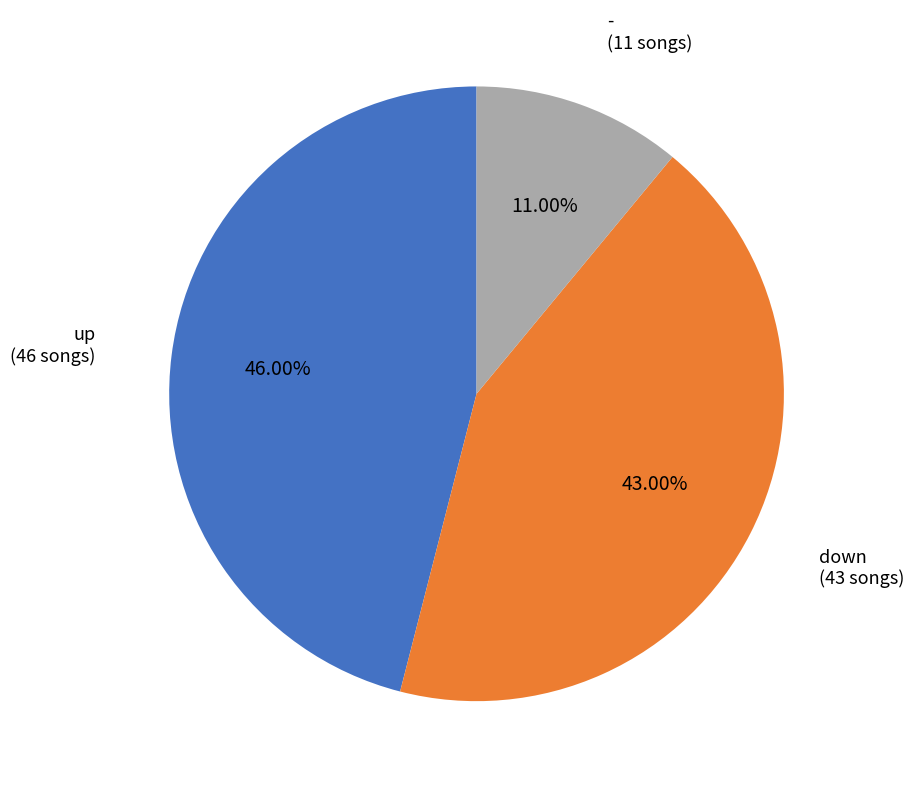

Which slice is the largest?

up